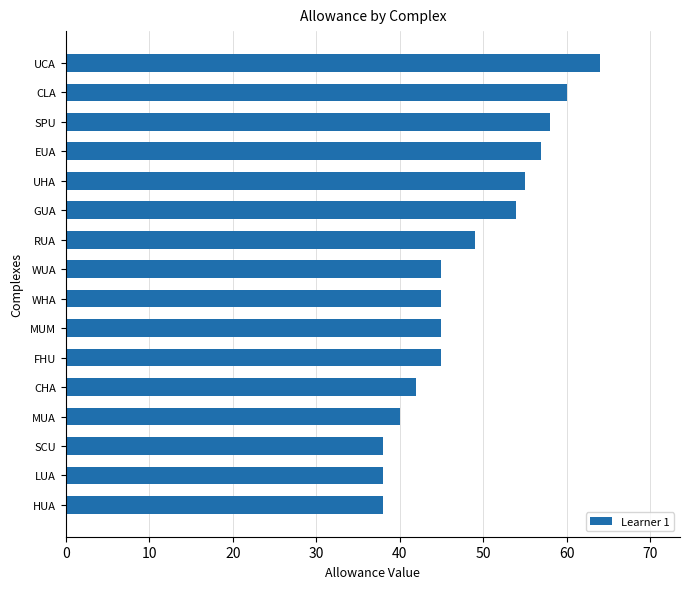

Does the chart contain any negative values?

No